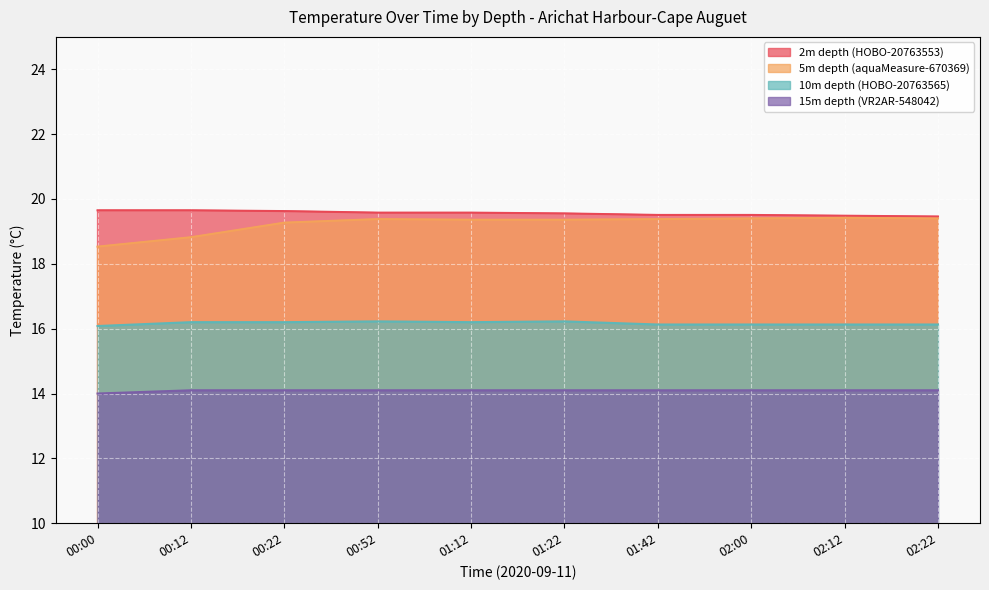

How many 15m depth (VR2AR-548042) values are between 14 and 15?

10